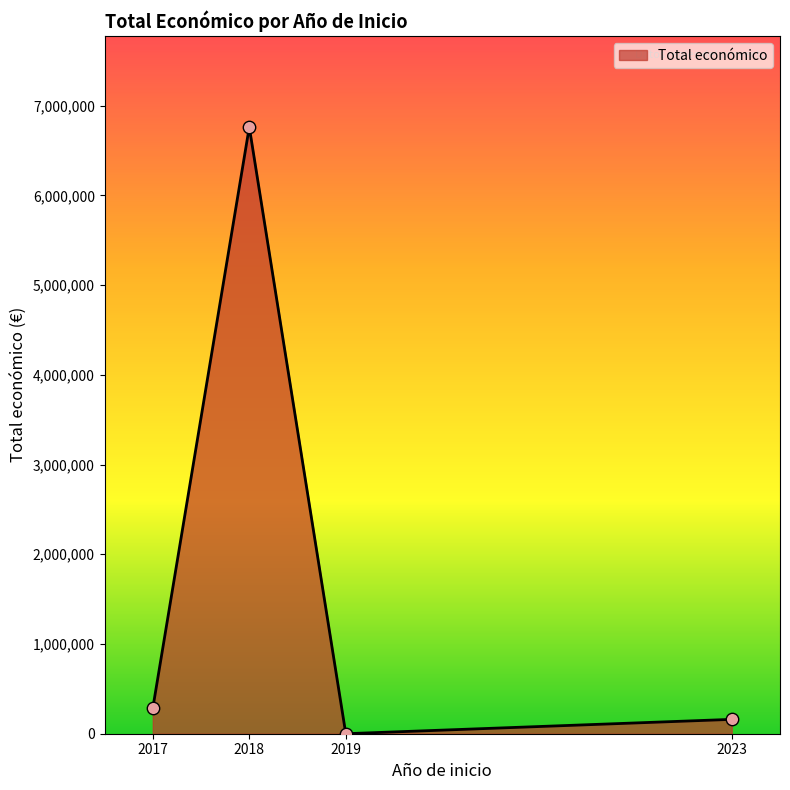

What is the ratio of the value at 2018 to the value at 2023?

42.2